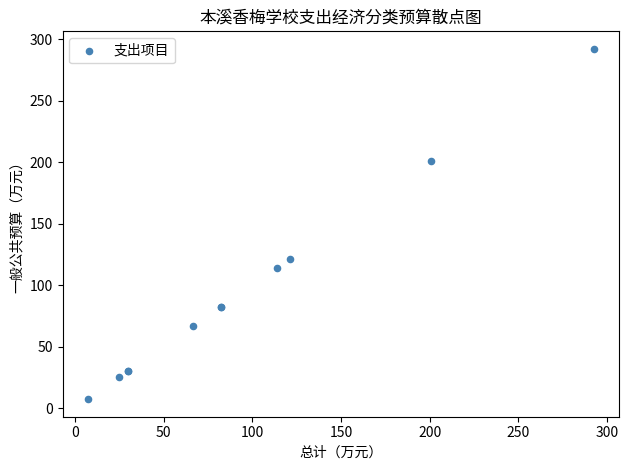

What Y value in the scatter plot is closest to 149?

121.2